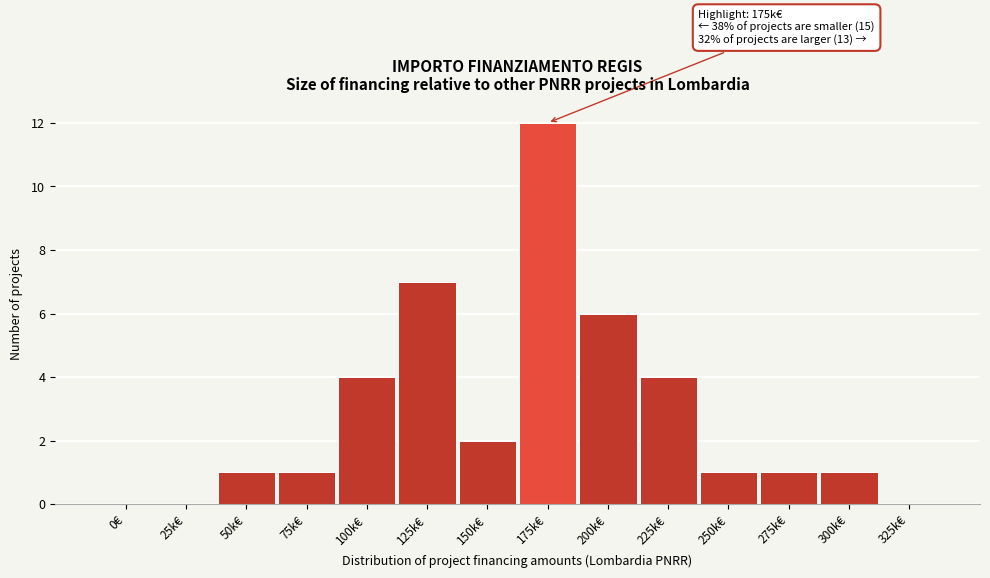

Reading left to right, transcribe all the data shown in this chart.

0€=0	25k€=0	50k€=1	75k€=1	100k€=4	125k€=7	150k€=2	175k€=12	200k€=6	225k€=4	250k€=1	275k€=1	300k€=1	325k€=0